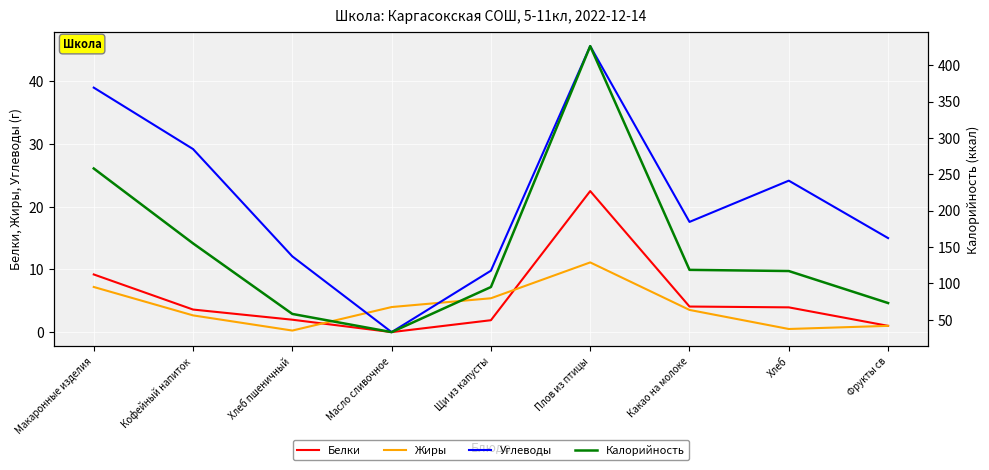

What is the label of the 1st point from the left?

Макаронные изделия